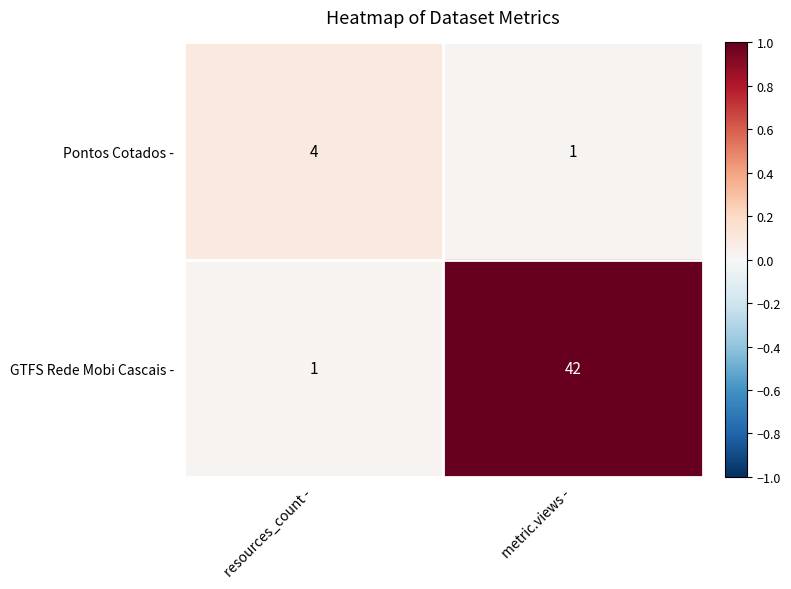

Count the number of categories in the chart.

2